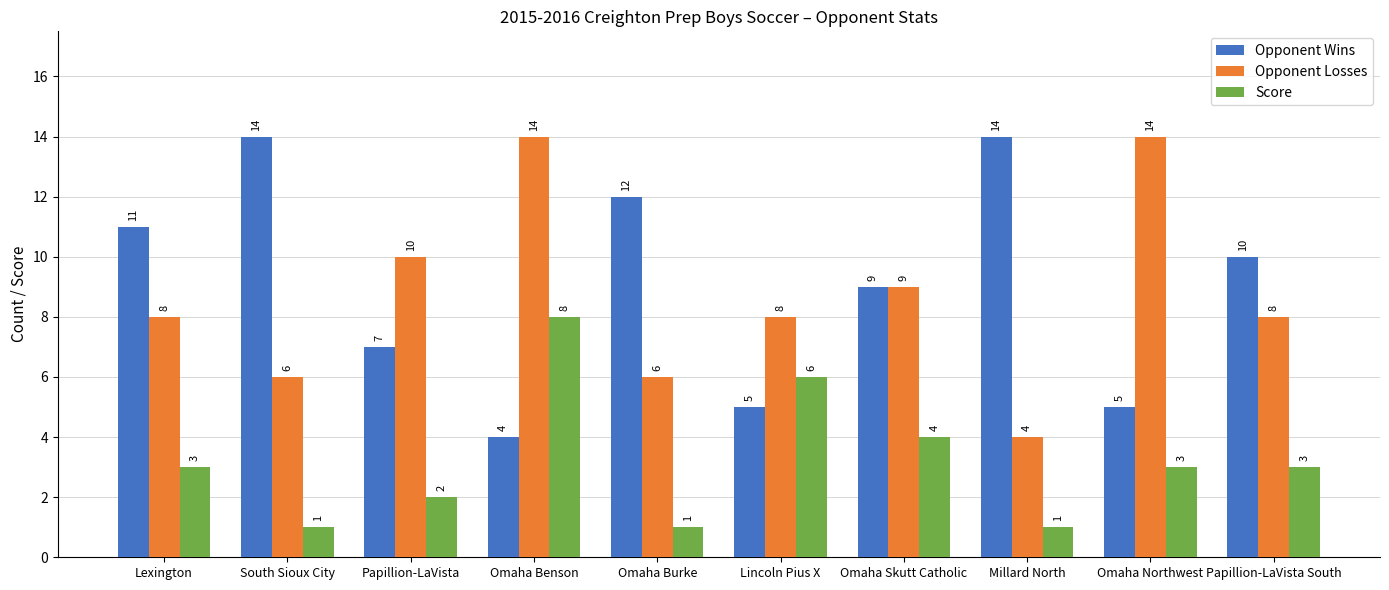

What is the sum of all Score values?

32